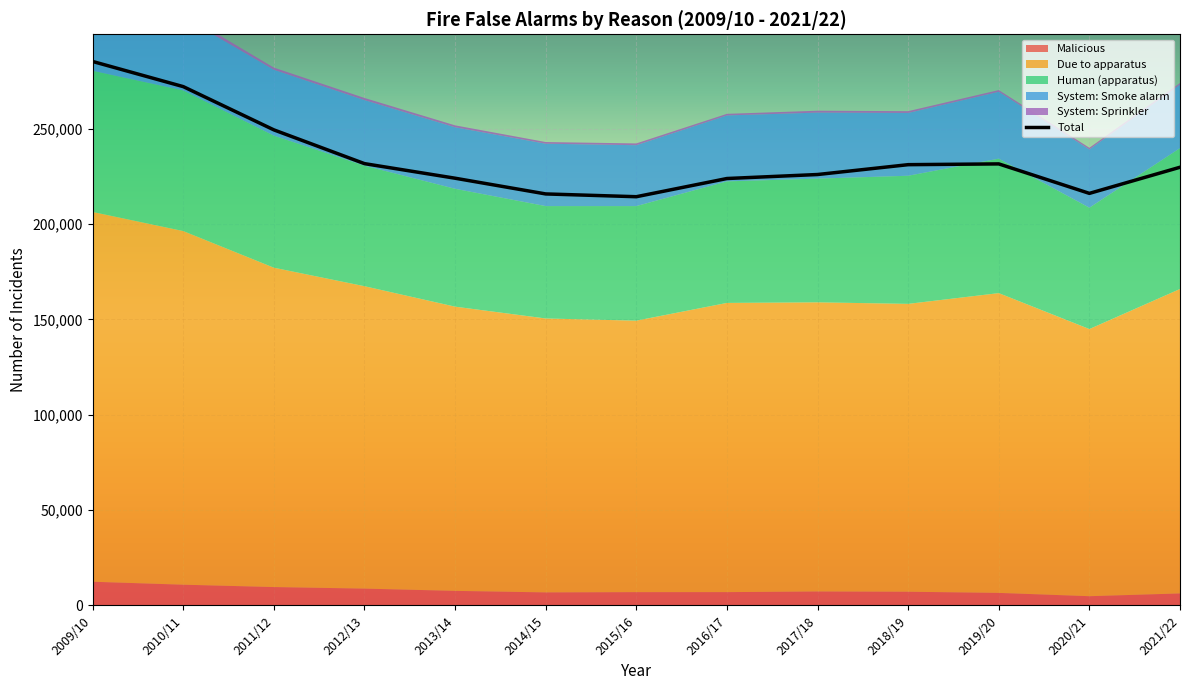

What is the label of the 3rd point from the left?

2011/12